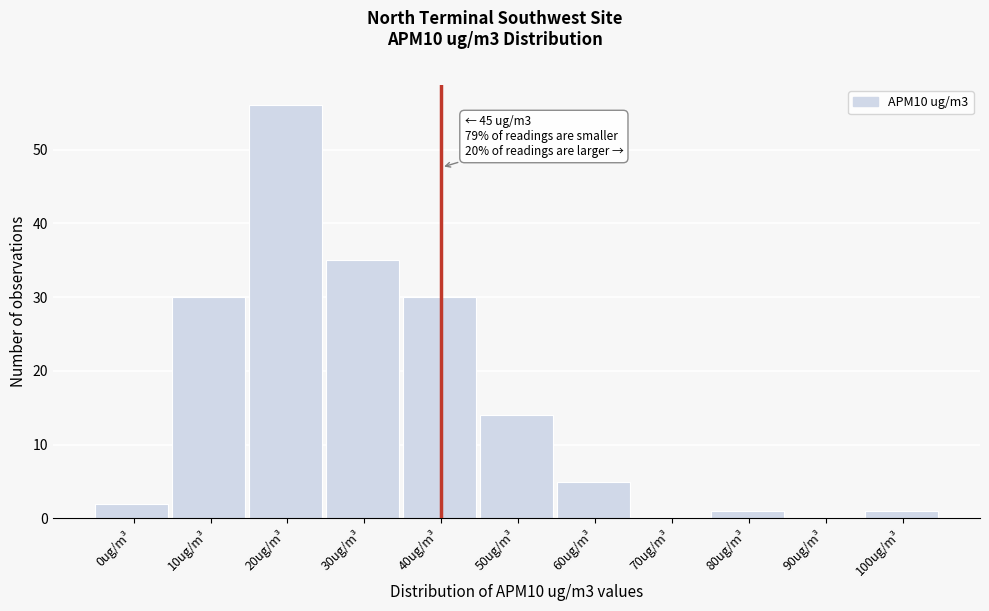

Reading left to right, list all the values displayed in this chart.

0ug/m³=2	10ug/m³=30	20ug/m³=56	30ug/m³=35	40ug/m³=30	50ug/m³=14	60ug/m³=5	70ug/m³=0	80ug/m³=1	90ug/m³=0	100ug/m³=1